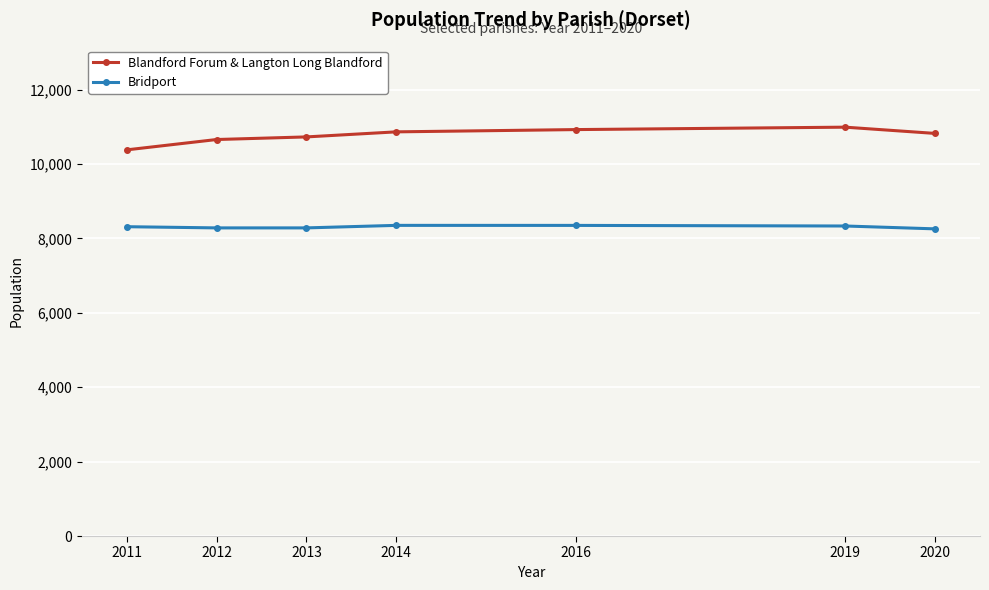

Count the number of categories in the chart.

7